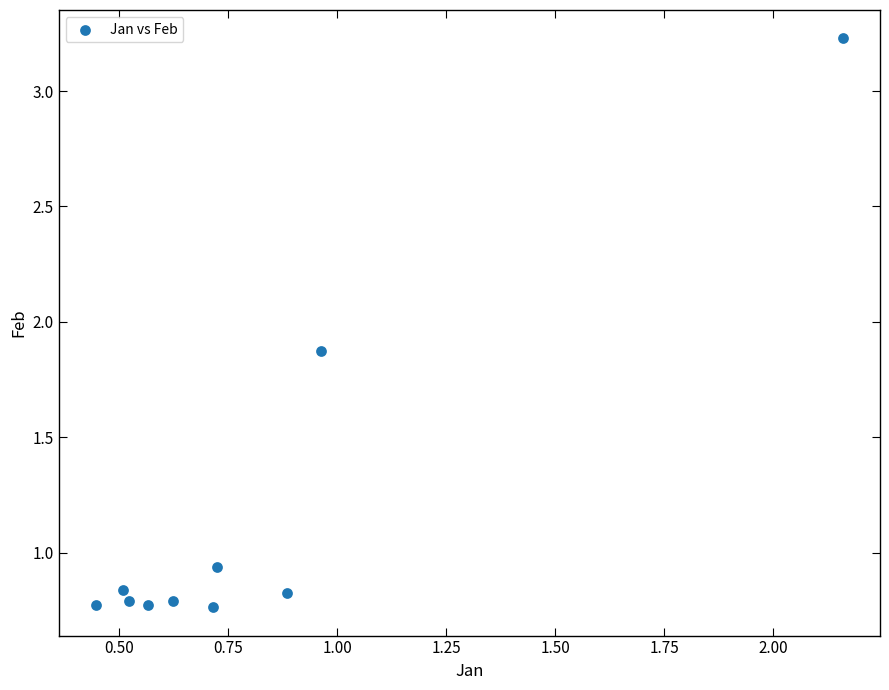

What is the range of X values (max minus min)?

1.7